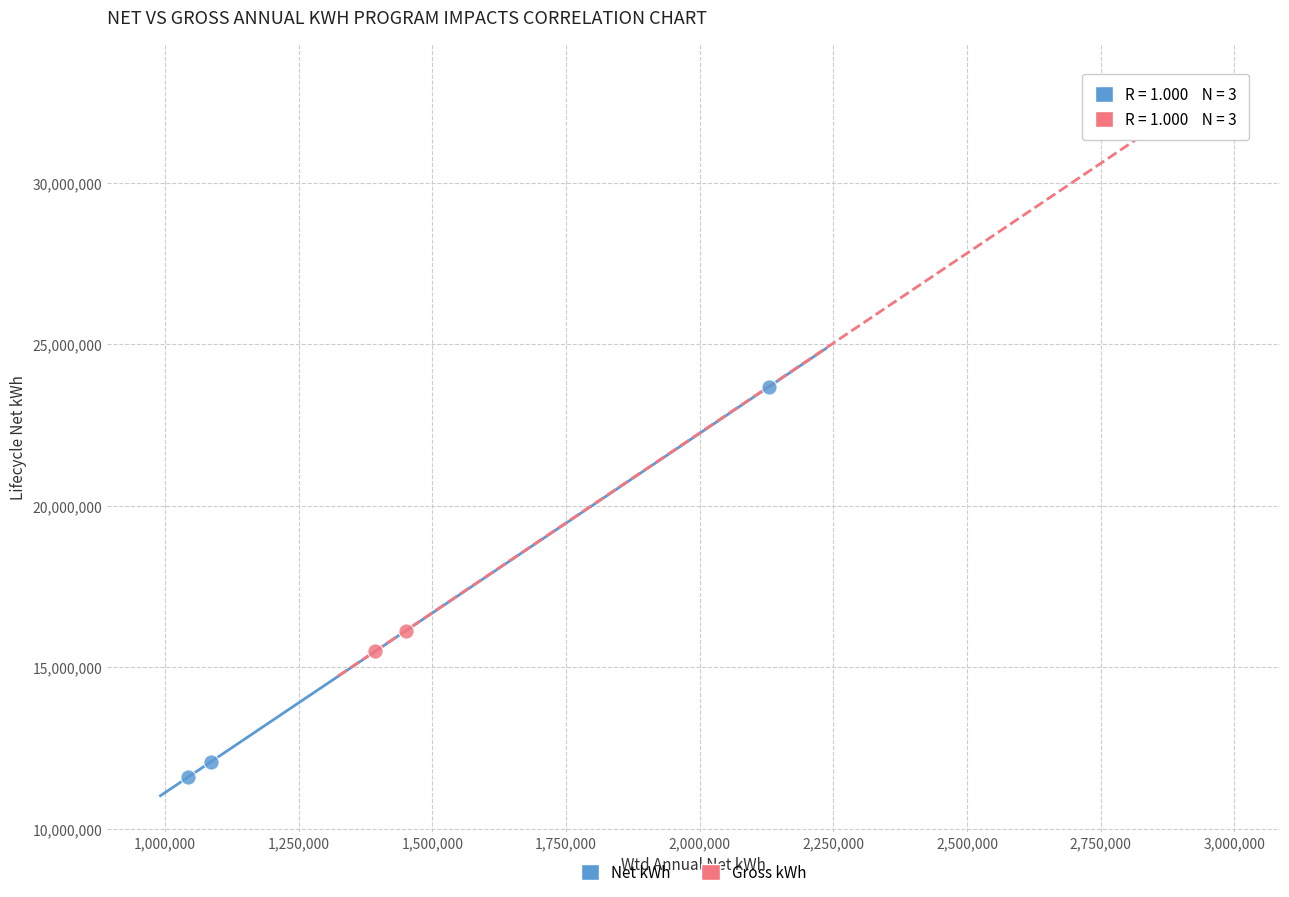

Which series contains the highest Y value?

Gross kWh